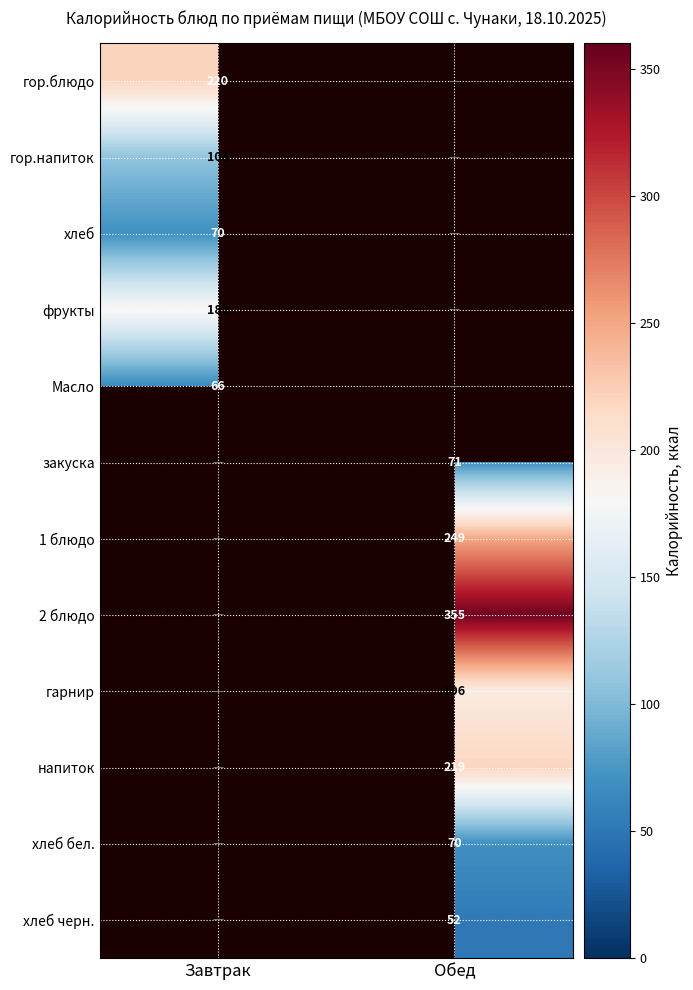

At how many categories does at least one series exceed 52?

2